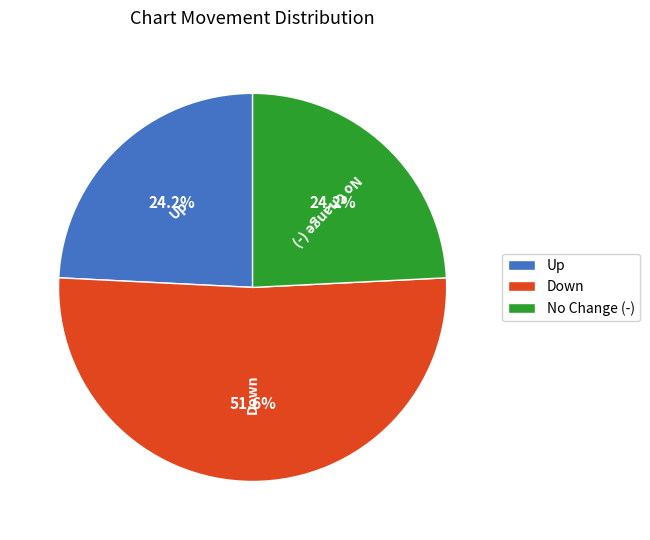

Which category has the biggest portion of the pie?

Down